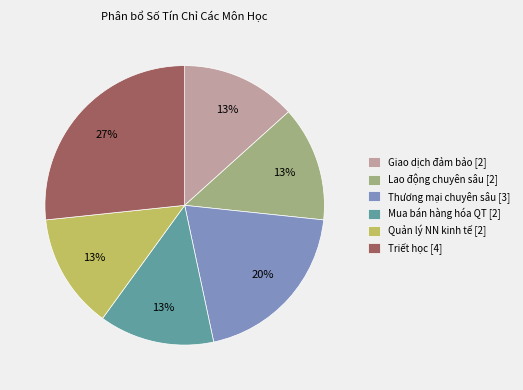

Is the sum of Triết học [4] and Mua bán hàng hóa QT [2] greater than half?

No